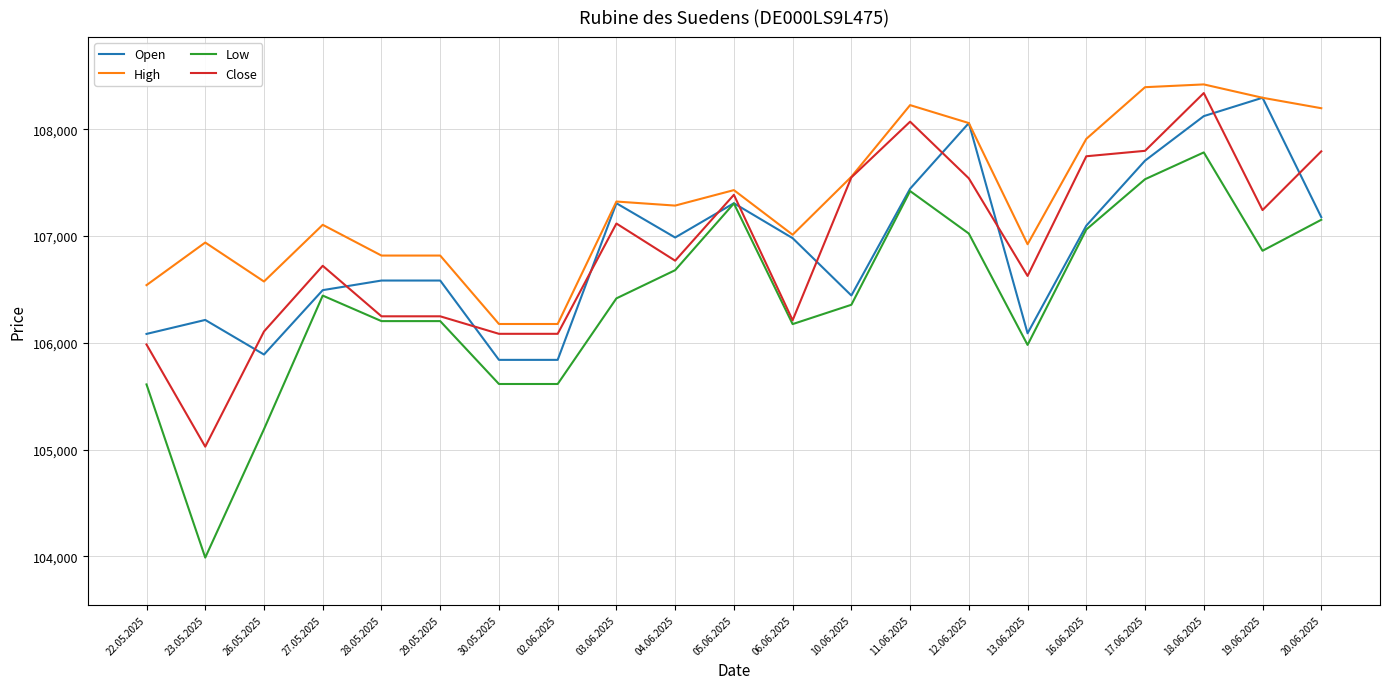

What is the average value of the Open series?

106883